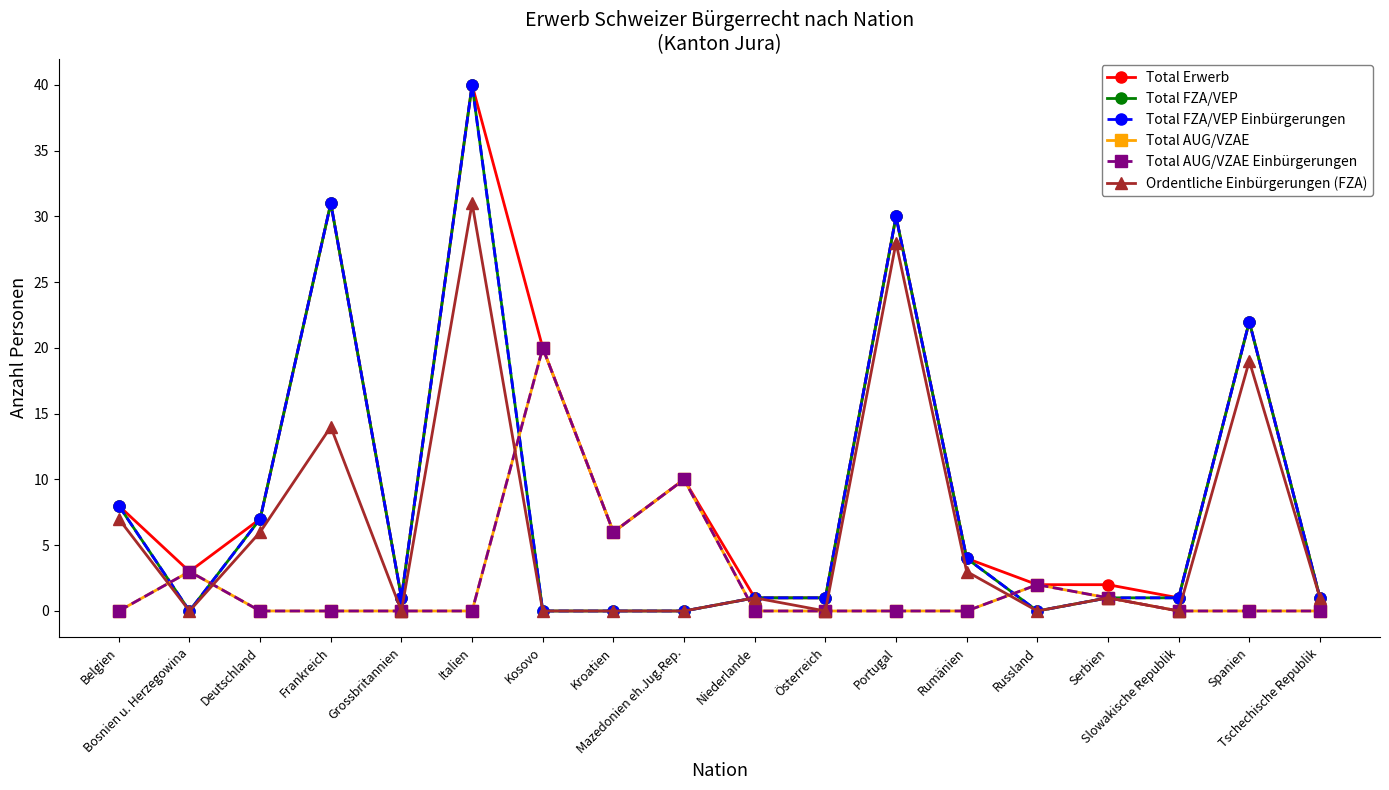

Which series has the largest total across all categories?

Total Erwerb